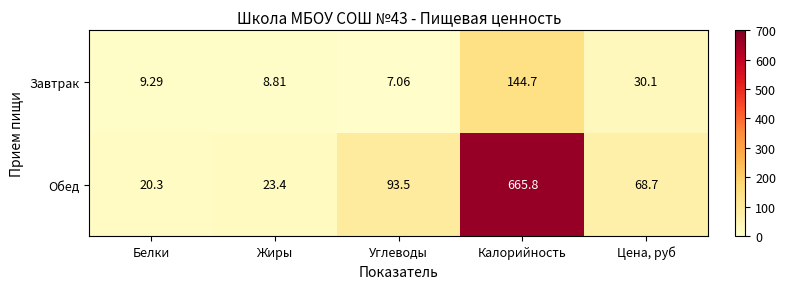

Which category has the lowest value in the Завтрак series?

Углеводы